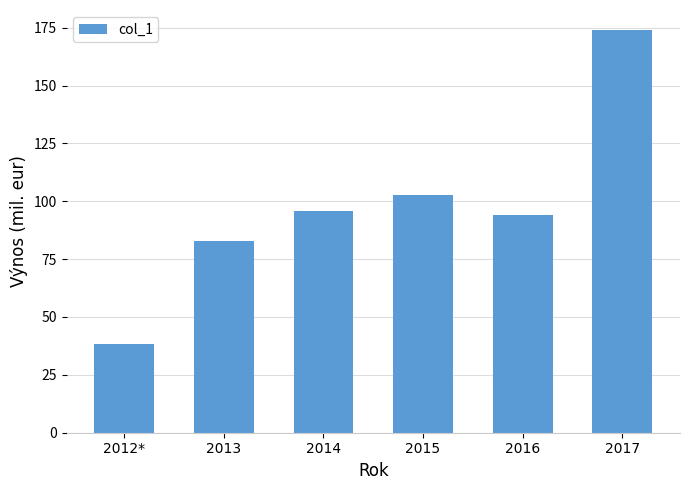

Read the value at 2012*.

38.3